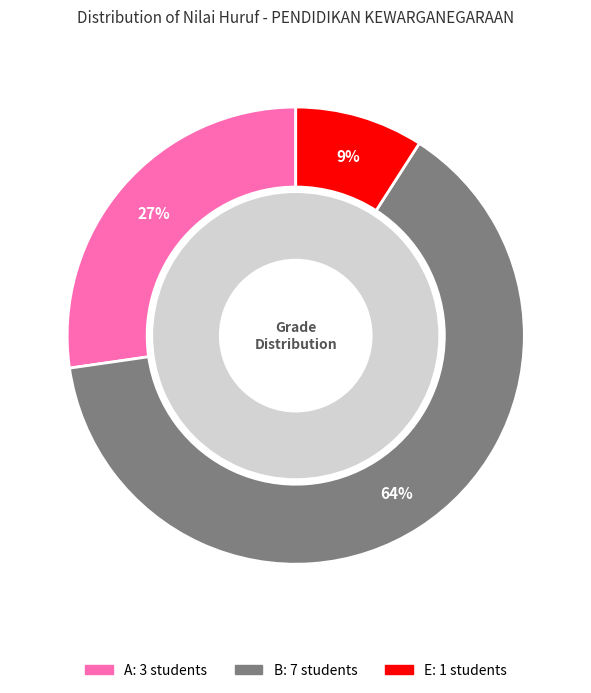

Between B and E, which is larger?

B